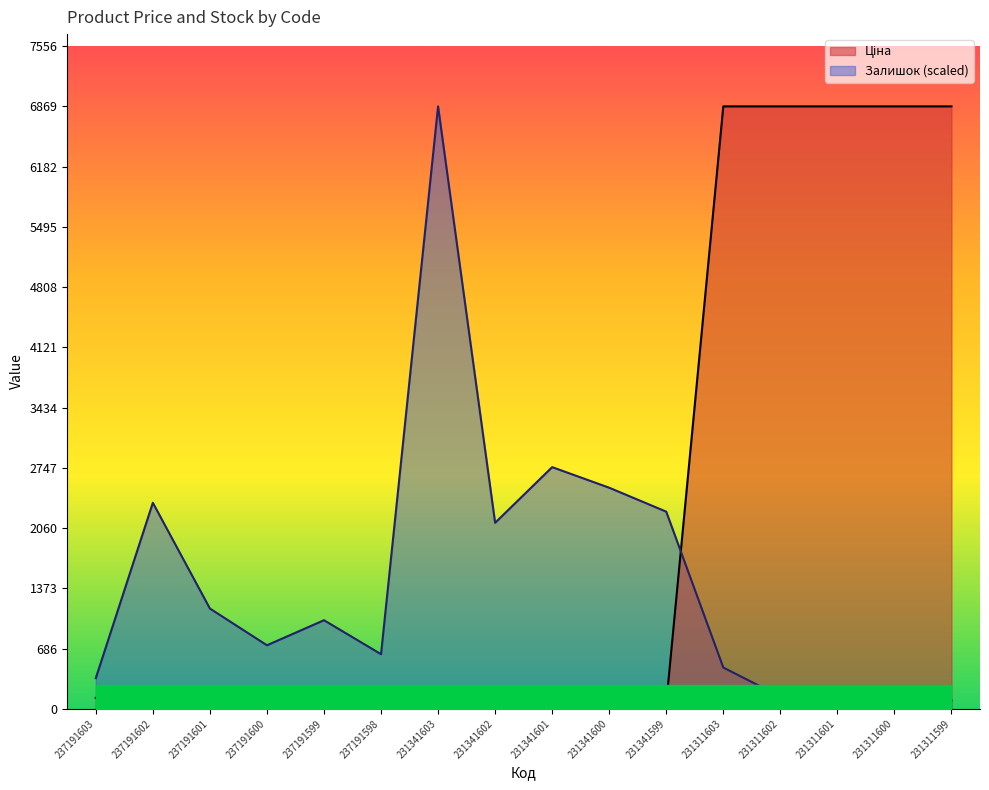

At which category is the sum across all series the highest?

231311603